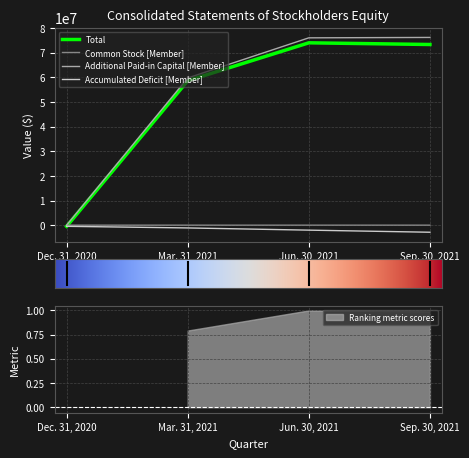

What is the average value of the Common Stock [Member] series?

2134